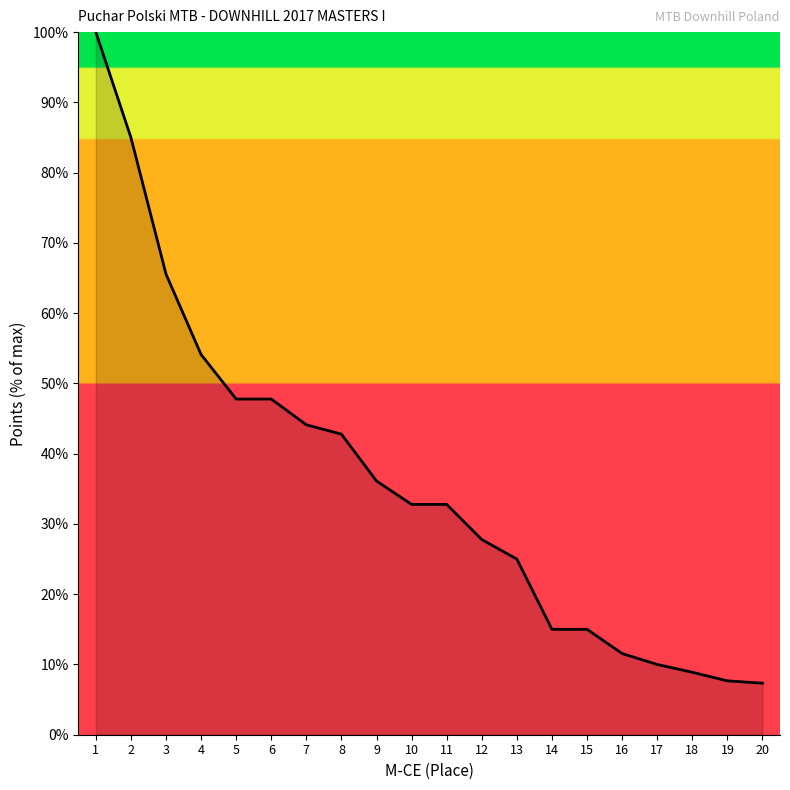

What is the average value?

35.9